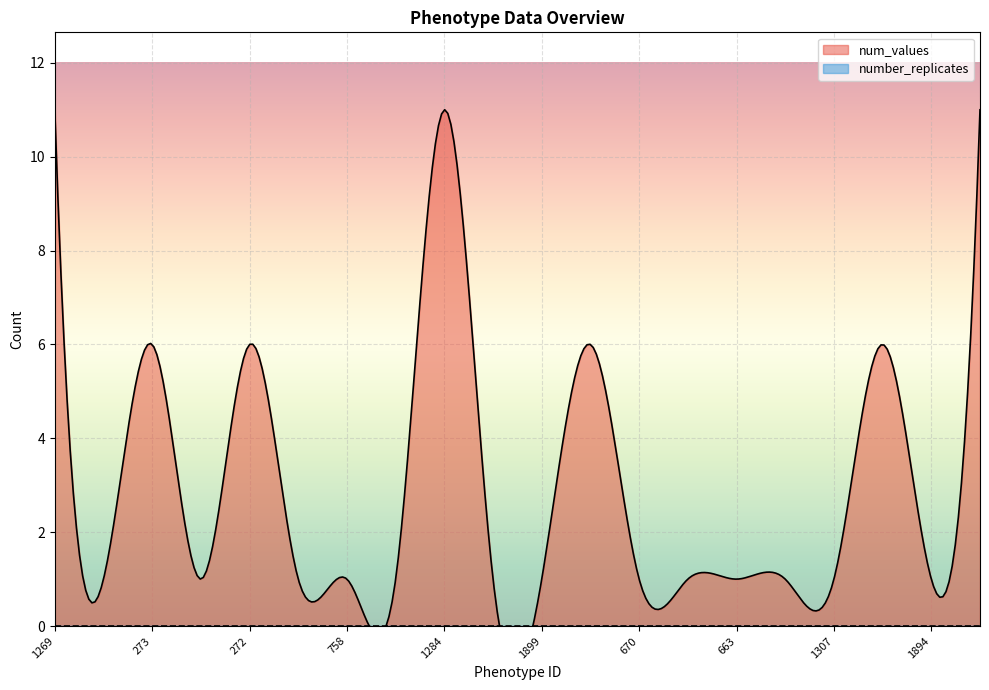

Which series has the largest total across all categories?

num_values